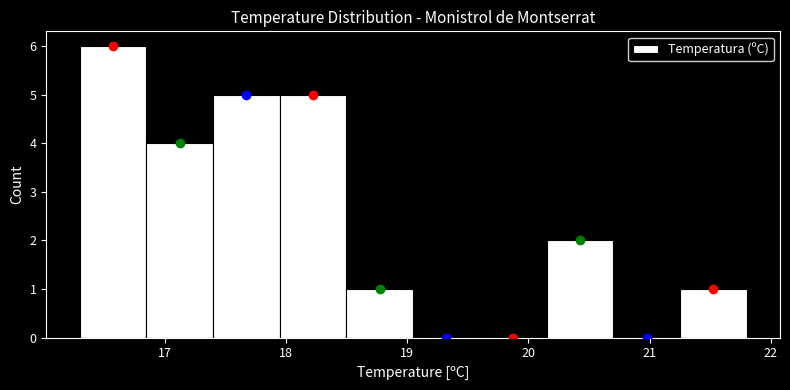

Reading left to right, list every bar in this chart as the range it spans on the x-axis followed by its height. Neither the bar edges nor the heights are printed on the chart, so give them approximately, as read against the axes.

16.30 to 16.85: 6
16.85 to 17.40: 4
17.40 to 17.95: 5
17.95 to 18.50: 5
18.50 to 19.05: 1
19.05 to 19.60: 0
19.60 to 20.15: 0
20.15 to 20.70: 2
20.70 to 21.25: 0
21.25 to 21.80: 1